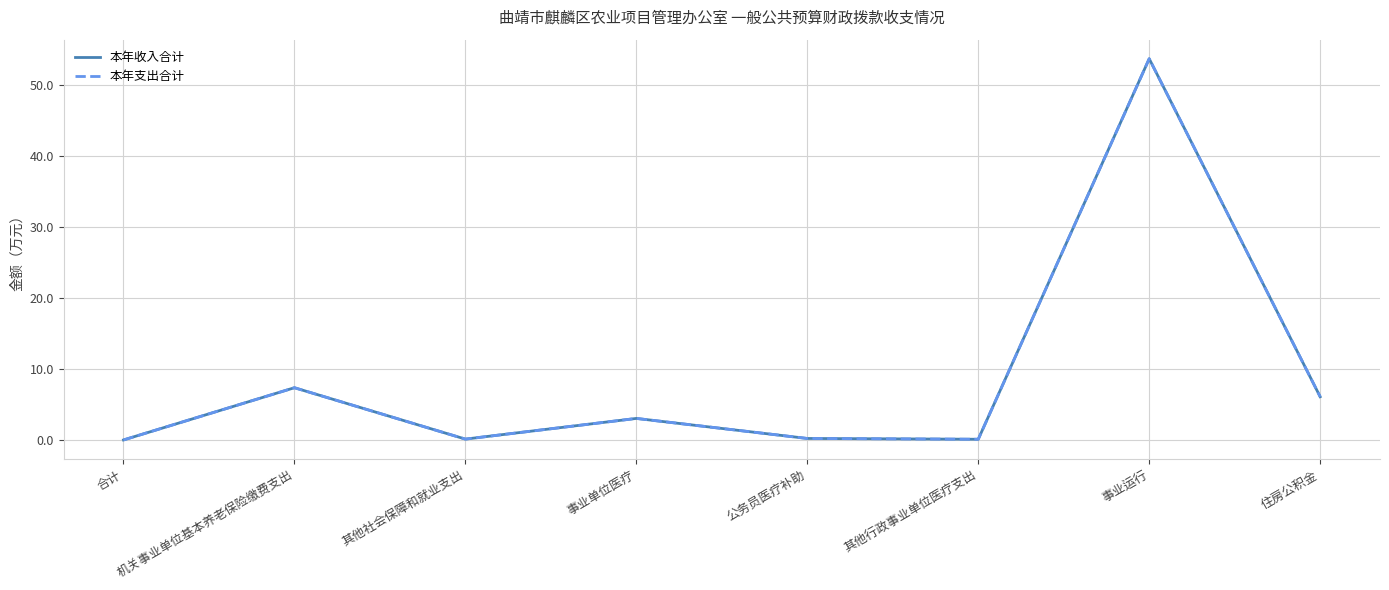

Between 其他社会保障和就业支出 and 公务员医疗补助, which series saw the biggest shift?

本年收入合计